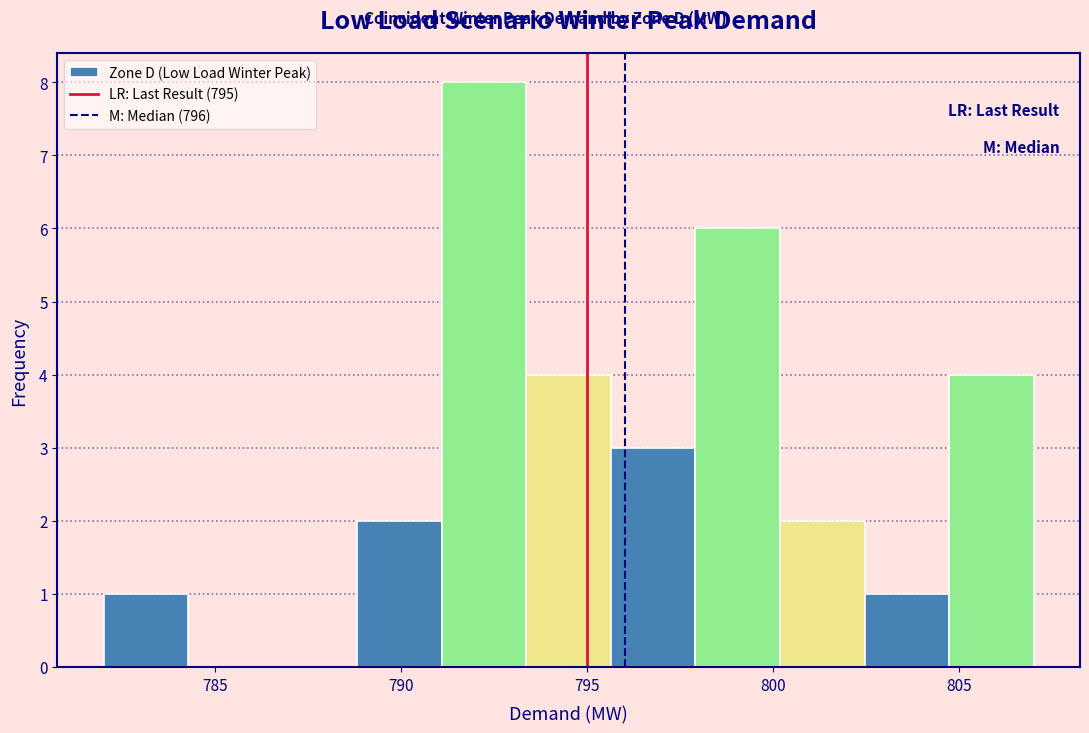

Reading left to right, list every bar in this chart as the range it spans on the x-axis followed by its height. Neither the bar edges nor the heights are printed on the chart, so give them approximately, as read against the axes.

782.0 to 784.5: 1
784.5 to 786.5: 0
786.5 to 789.0: 0
789.0 to 791.0: 2
791.0 to 793.5: 8
793.5 to 795.5: 4
795.5 to 798.0: 3
798.0 to 800.0: 6
800.0 to 802.5: 2
802.5 to 804.5: 1
804.5 to 807.0: 4